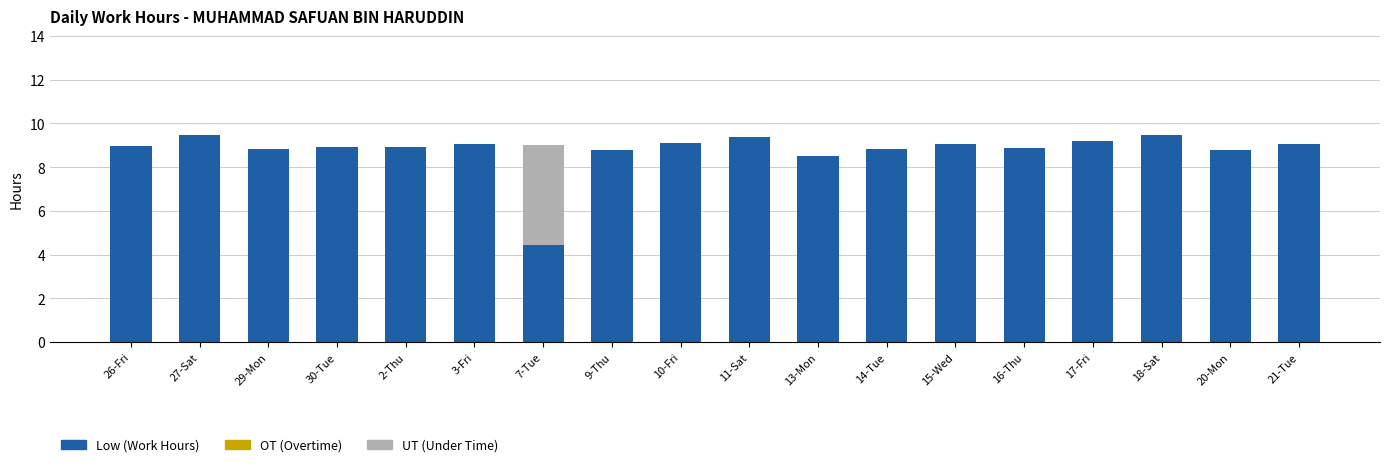

What is the total value across all series at 13-Mon?

8.5